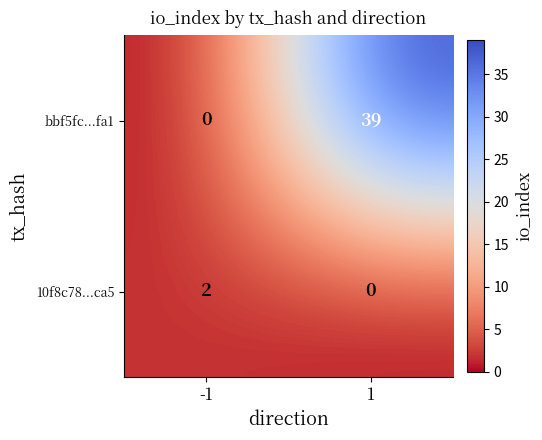

What is the sum of all bbf5fc...fa1 values?

39